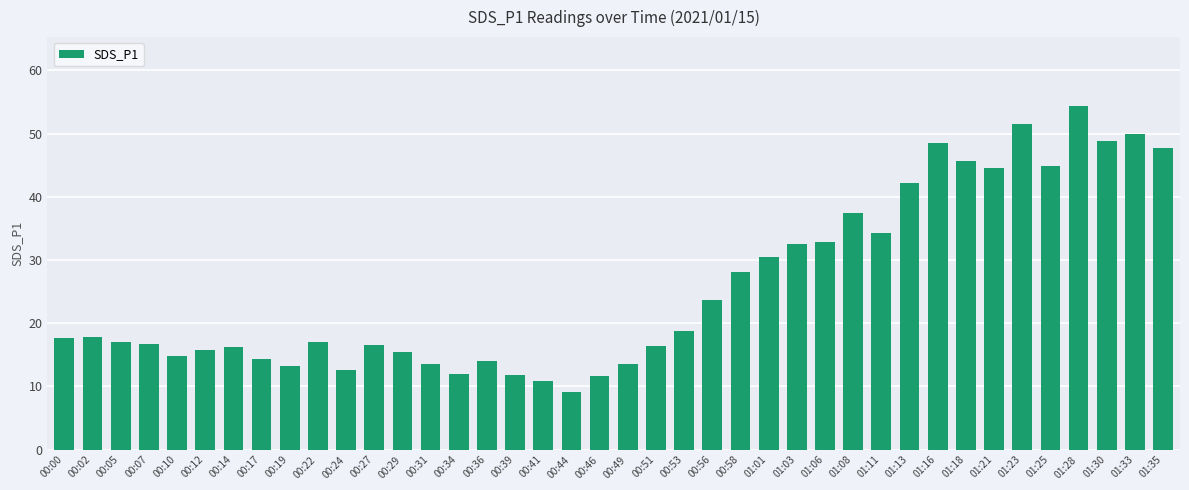

Which has a higher value, 01:03 or 00:14?

01:03